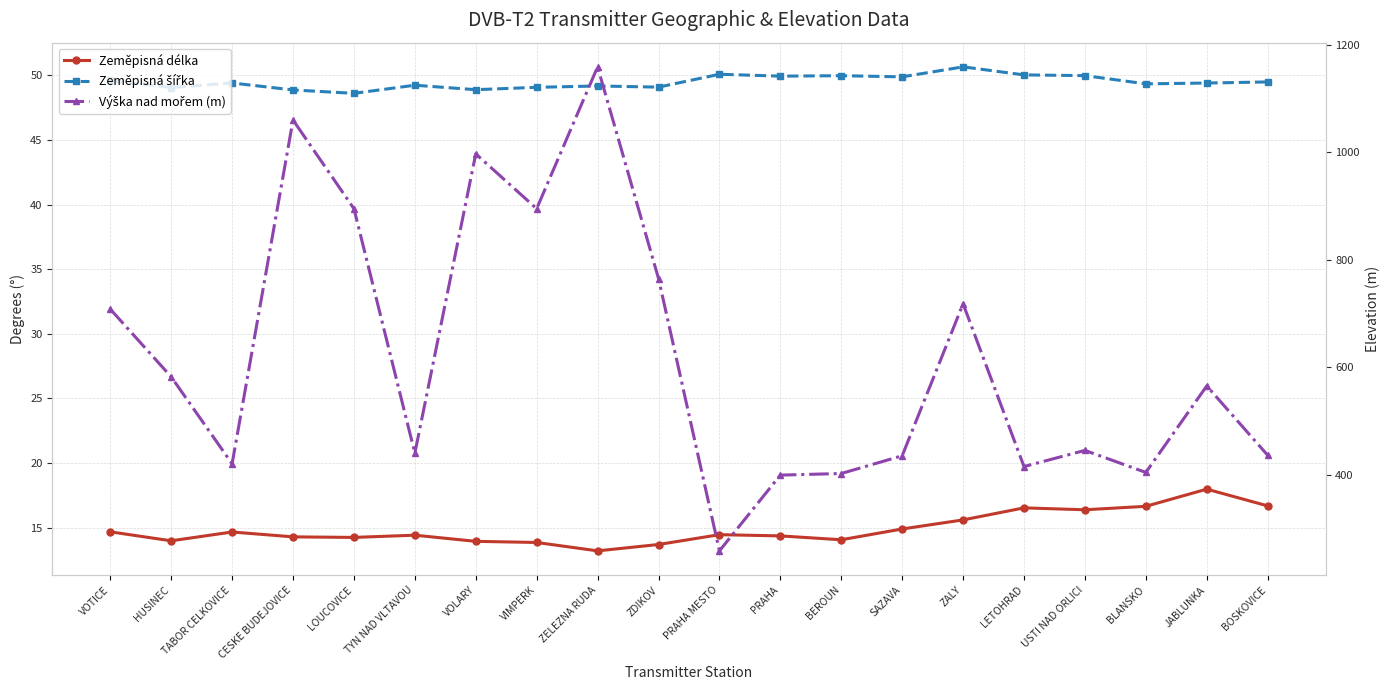

Where is the first local maximum for Zeměpisná délka?

TABOR CELKOVICE